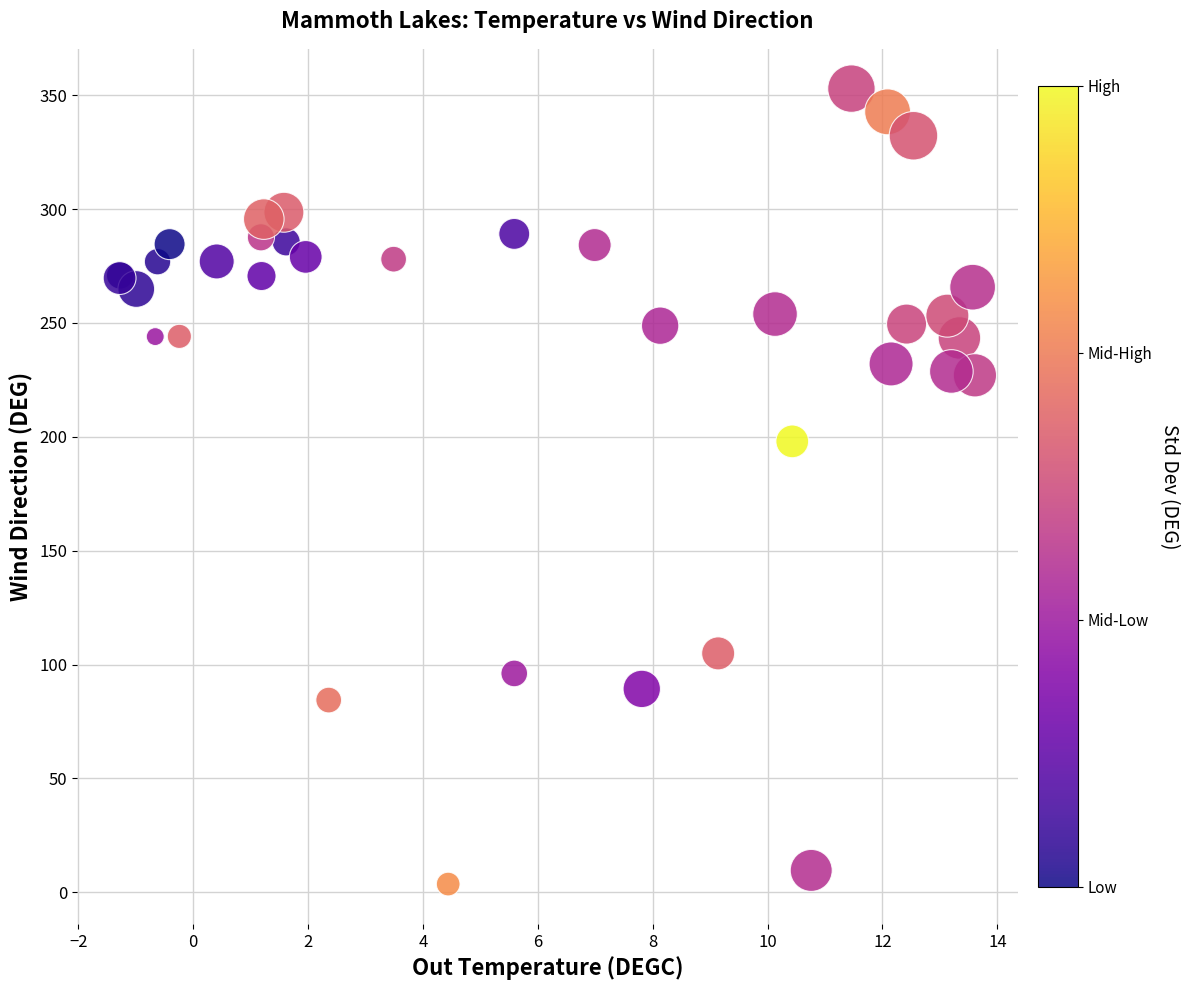

What Y value in the scatter plot is closest to 178?

198.0